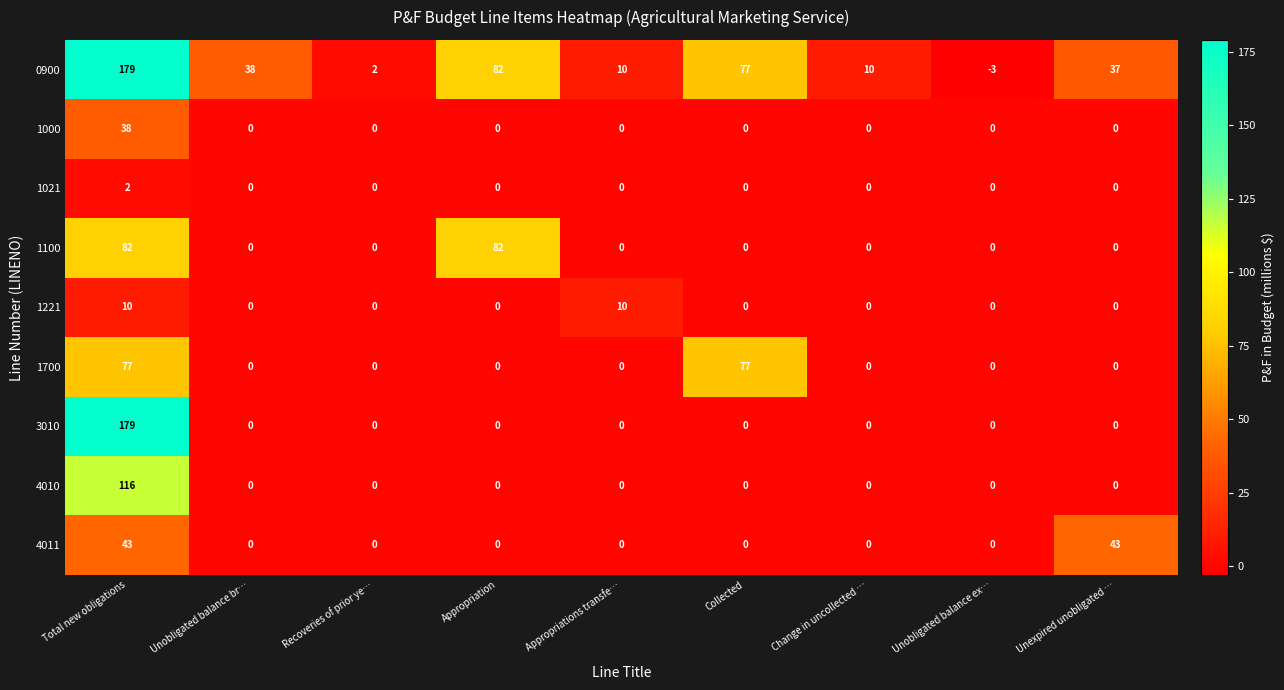

The 1221 series shows -7 at Unexpired unobligated …. True or false?

False